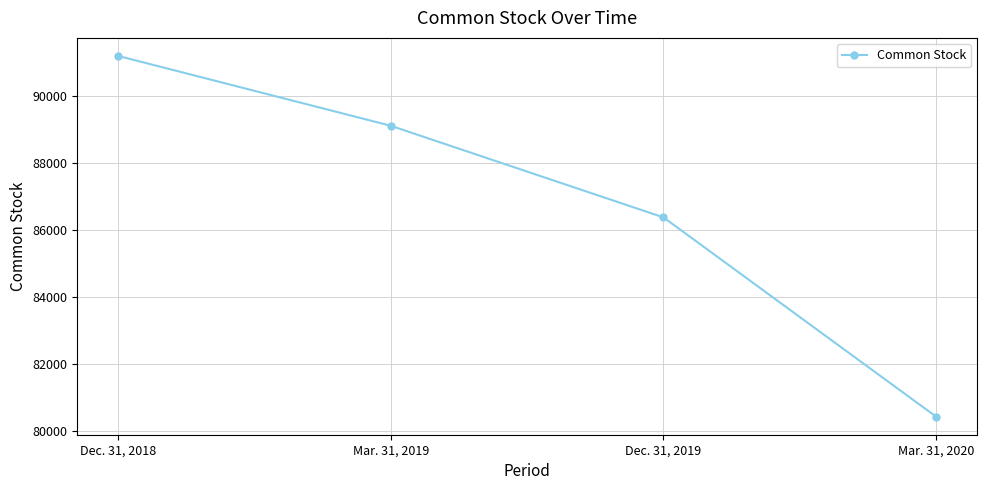

Reading left to right, what are all the values shown in this chart?

Dec. 31, 2018=91209	Mar. 31, 2019=89120	Dec. 31, 2019=86381	Mar. 31, 2020=80422